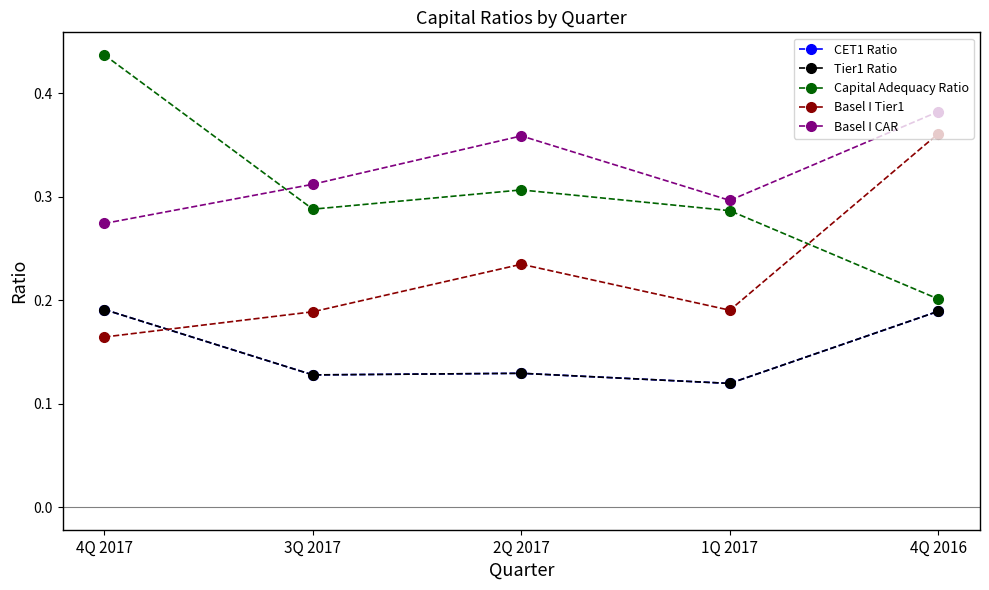

Reading left to right, list all the values displayed in this chart.

CET1 Ratio: 4Q 2017=0.2	3Q 2017=0.1	2Q 2017=0.1	1Q 2017=0.1	4Q 2016=0.2
Tier1 Ratio: 4Q 2017=0.2	3Q 2017=0.1	2Q 2017=0.1	1Q 2017=0.1	4Q 2016=0.2
Capital Adequacy Ratio: 4Q 2017=0.4	3Q 2017=0.3	2Q 2017=0.3	1Q 2017=0.3	4Q 2016=0.2
Basel I Tier1: 4Q 2017=0.2	3Q 2017=0.2	2Q 2017=0.2	1Q 2017=0.2	4Q 2016=0.4
Basel I CAR: 4Q 2017=0.3	3Q 2017=0.3	2Q 2017=0.4	1Q 2017=0.3	4Q 2016=0.4